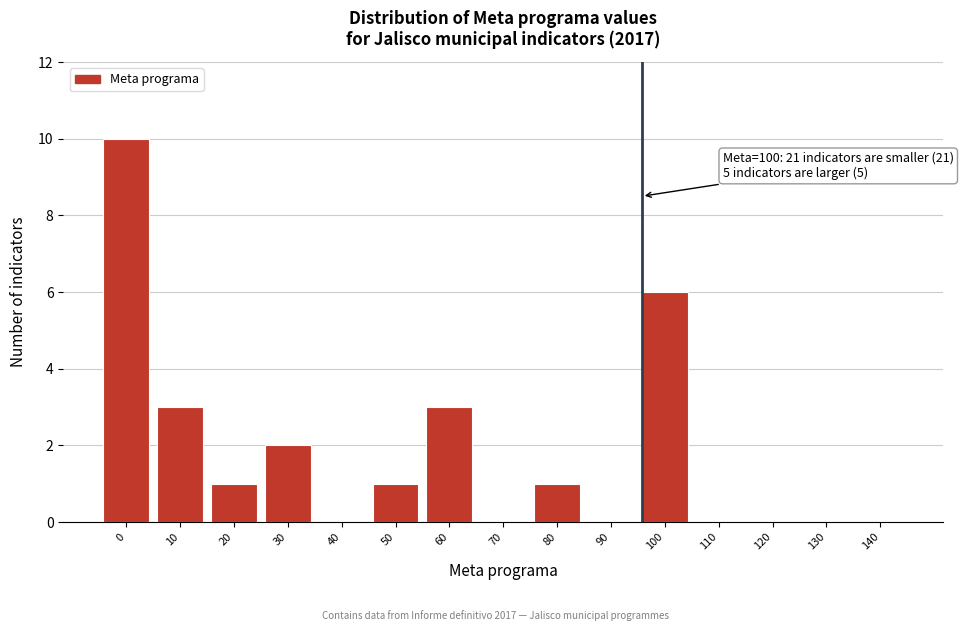

Reading left to right, transcribe all the data shown in this chart.

0=10	10=3	20=1	30=2	40=0	50=1	60=3	70=0	80=1	90=0	100=6	110=0	120=0	130=0	140=0